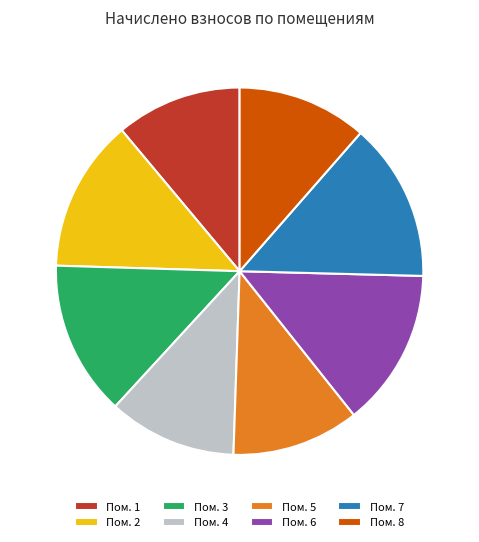

Does Пом. 2 represent more than half of the total?

No